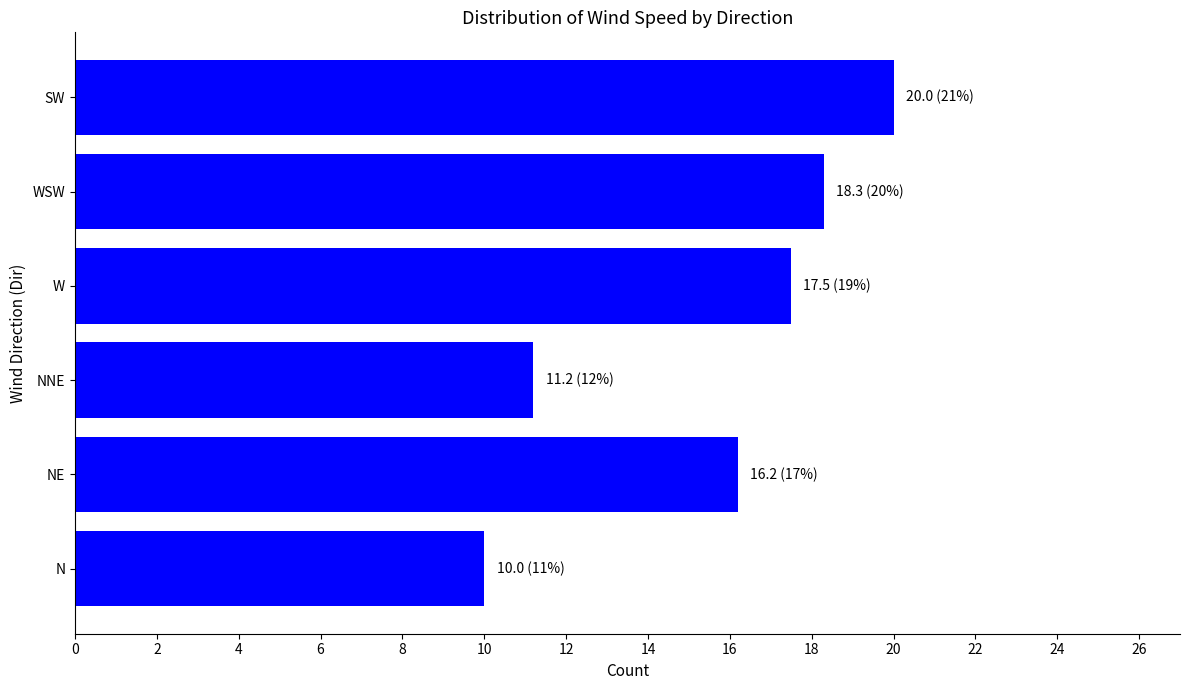

Which label corresponds to the smallest value in the chart?

N